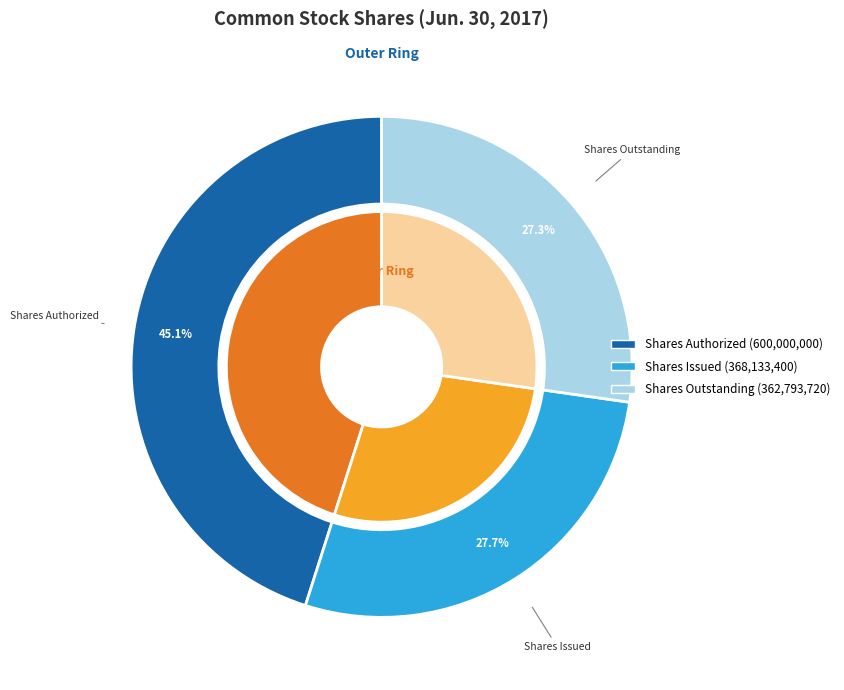

Combined, do Common stock, shares outstanding and Common stock, shares authorized account for over 50%?

Yes